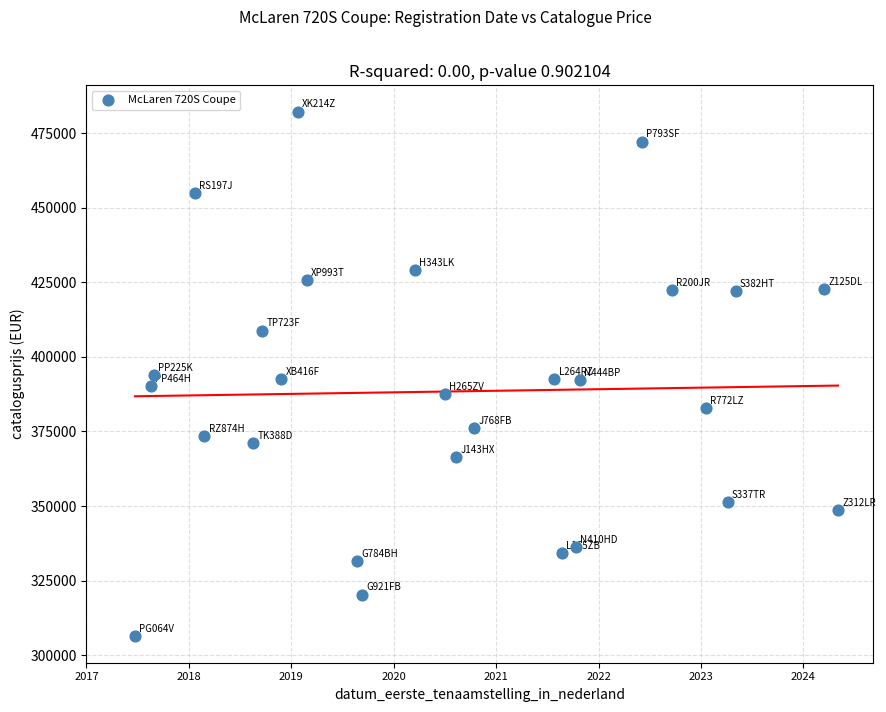

What is the range of Y values (max minus min)?

175922